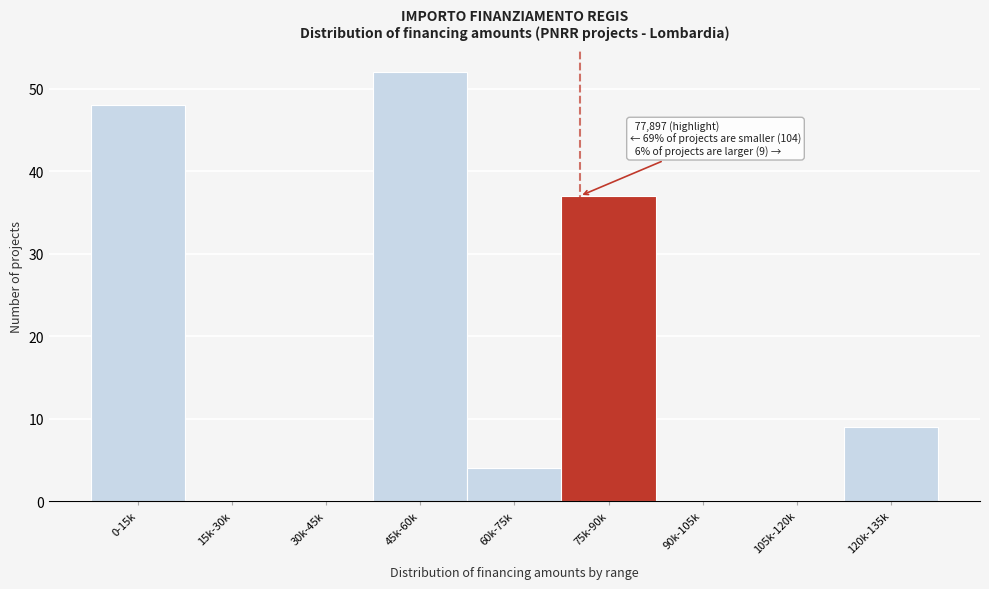

Reading right to left, what are all the values shown in this chart?

120k-135k=9	105k-120k=0	90k-105k=0	75k-90k=37	60k-75k=4	45k-60k=52	30k-45k=0	15k-30k=0	0-15k=48